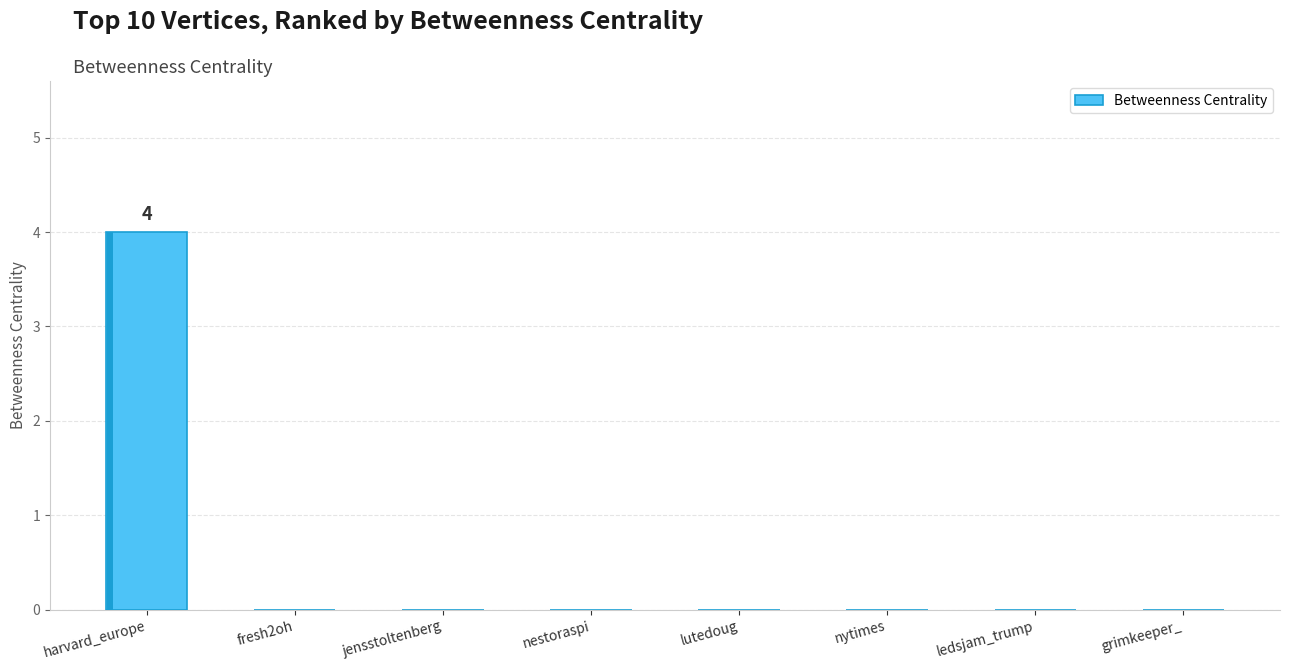

Reading left to right, what are all the values shown in this chart?

4	0	0	0	0	0	0	0